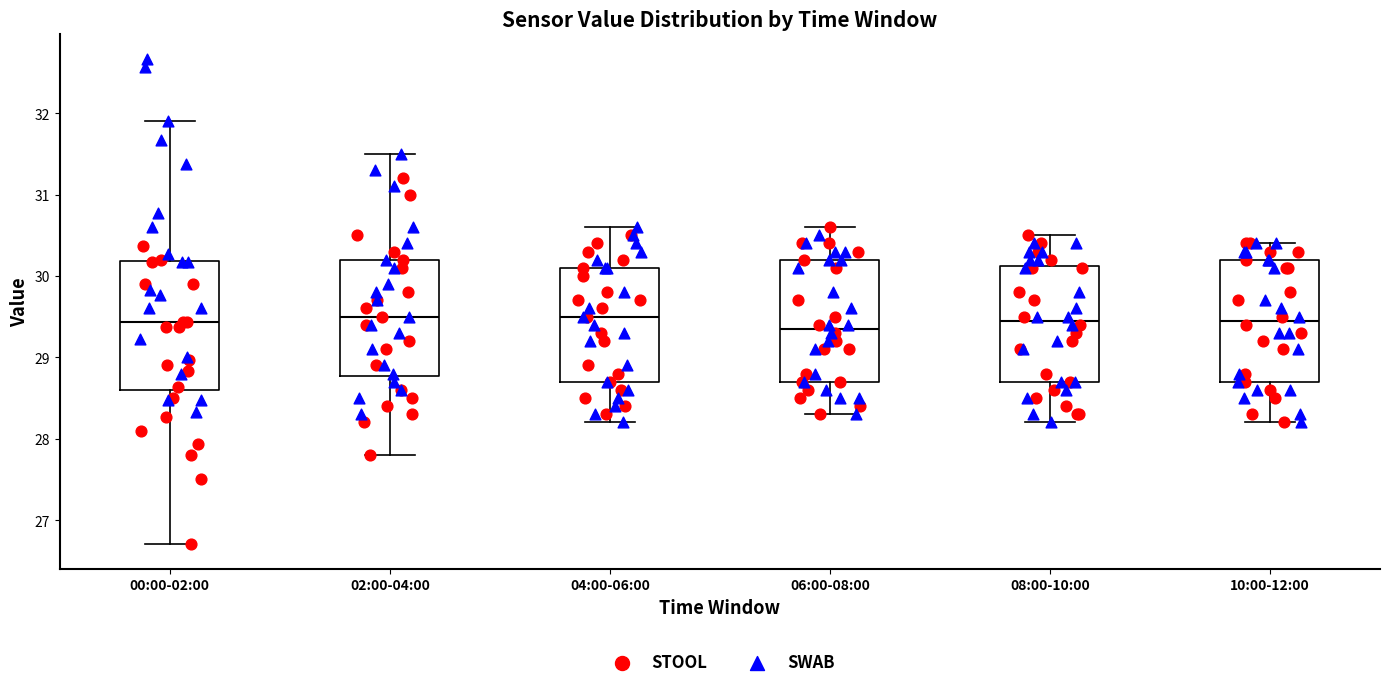

Reading left to right, read every box against the y-axis: the position of its median line, the range the box covers, and the ends of its whiskers. The values are not printed on the chart, so give them approximately, as read against the axis.

00:00-02:00: median 29.4, box 28.6 to 30.2, whiskers 26.7 to 31.9
02:00-04:00: median 29.5, box 28.8 to 30.2, whiskers 27.8 to 31.5
04:00-06:00: median 29.5, box 28.7 to 30.1, whiskers 28.2 to 30.6
06:00-08:00: median 29.4, box 28.7 to 30.2, whiskers 28.3 to 30.6
08:00-10:00: median 29.5, box 28.7 to 30.1, whiskers 28.2 to 30.5
10:00-12:00: median 29.5, box 28.7 to 30.2, whiskers 28.2 to 30.4